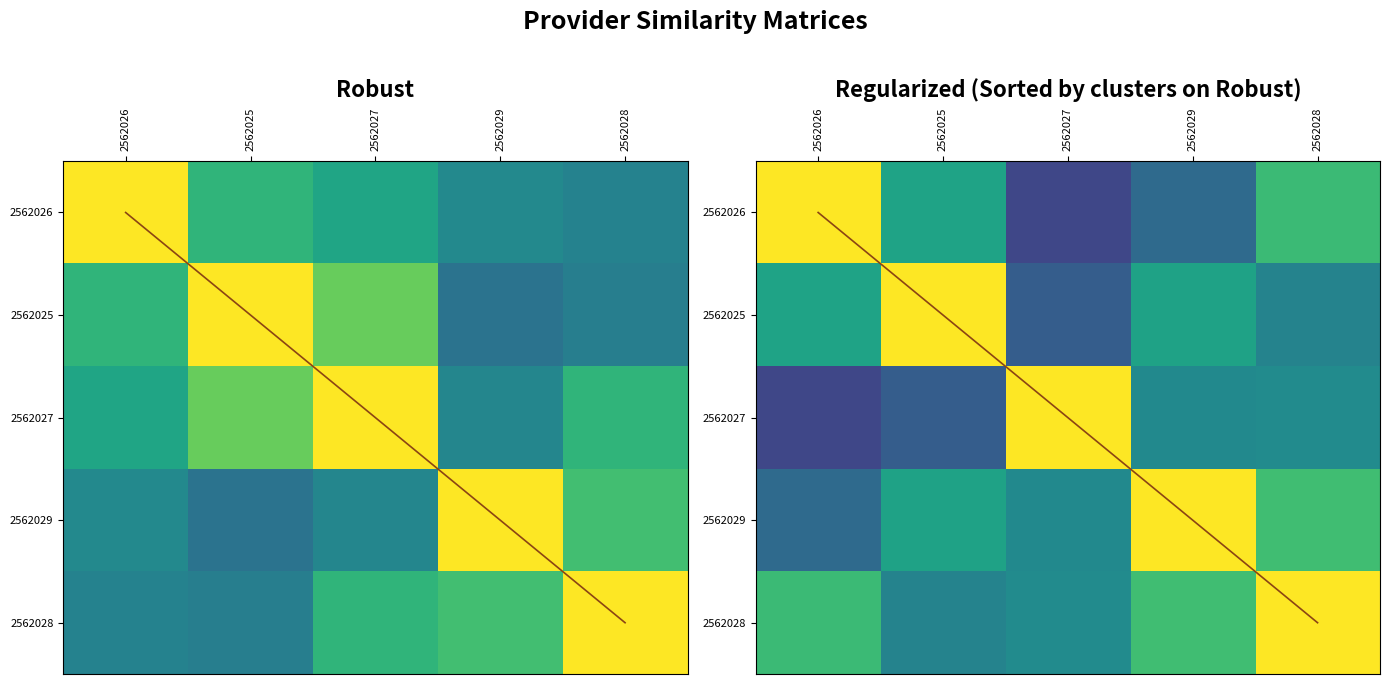

At which category is the sum across all series the highest?

2562028